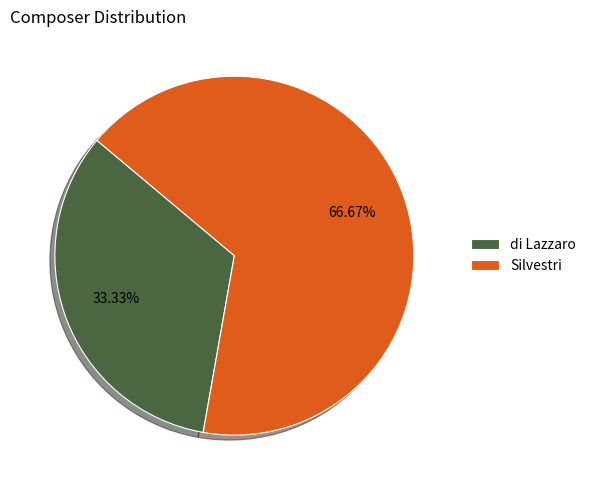

Which slice is the largest?

Silvestri